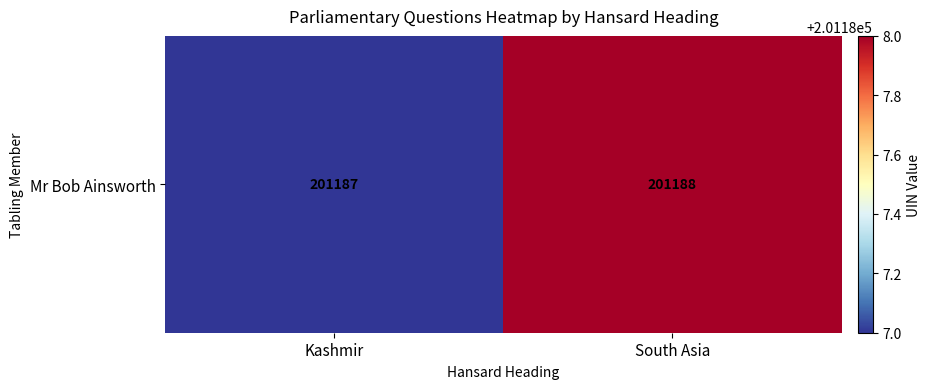

What is the sum of the values at Kashmir and South Asia?

402375